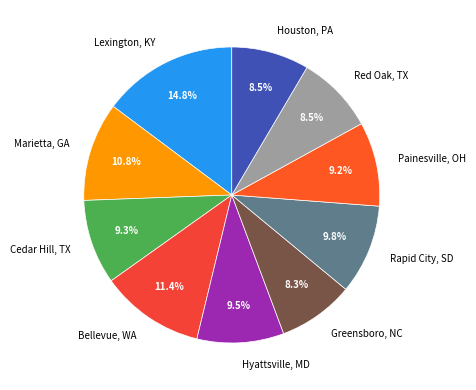

Count the number of slices in the pie.

10